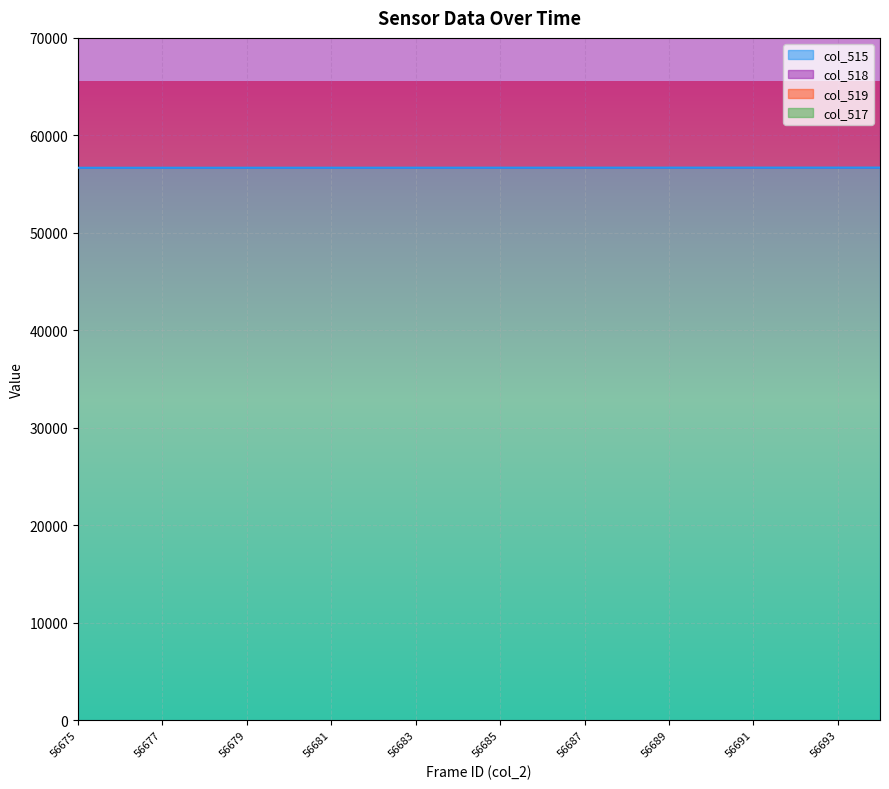

Is it true that col_515 equals 56677 at 56677?

True